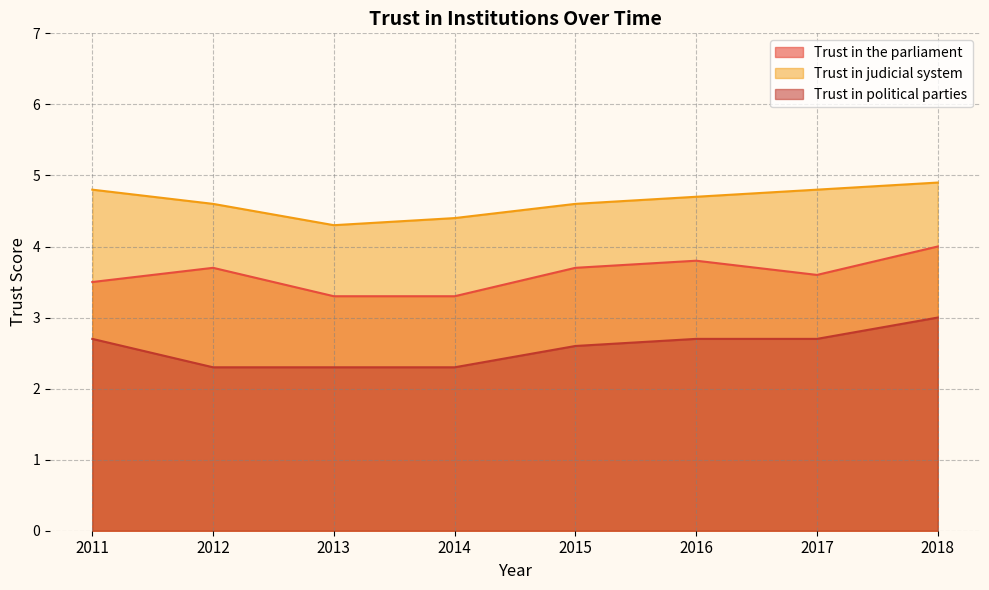

At which category is the sum across all series the highest?

2018